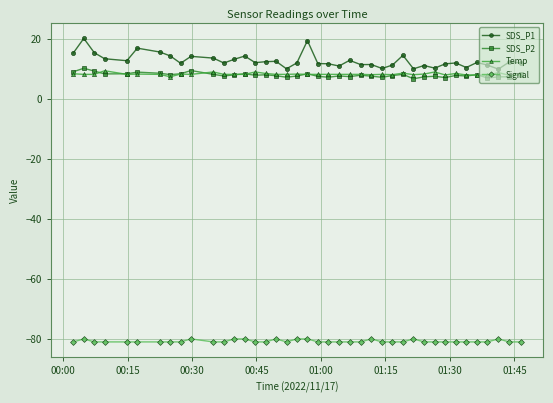

What is the difference between the second highest and minimum values in the Temp series?

1.6